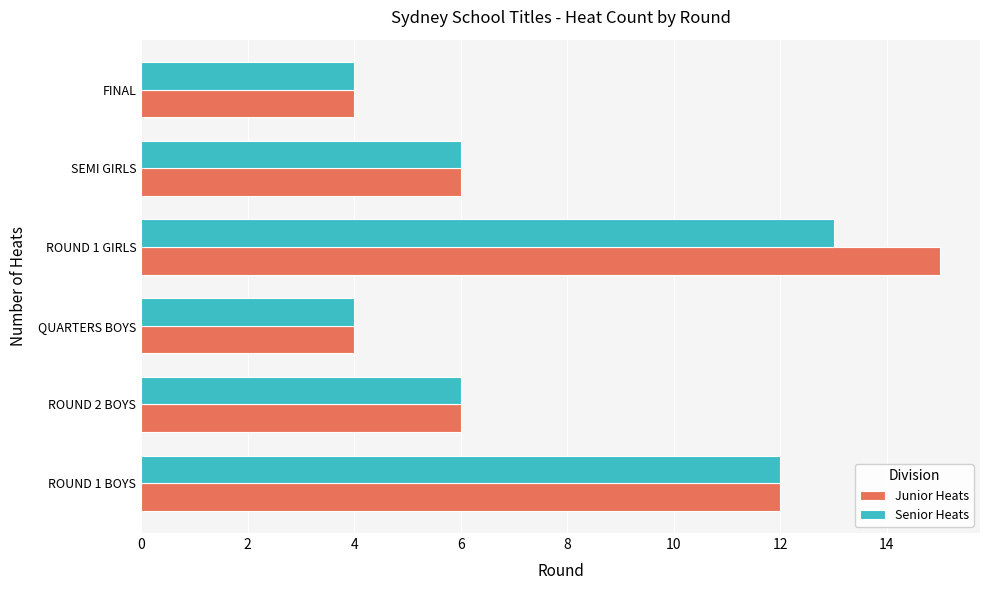

What is the sum of the Junior Heats values at ROUND 2 BOYS and ROUND 1 BOYS?

18